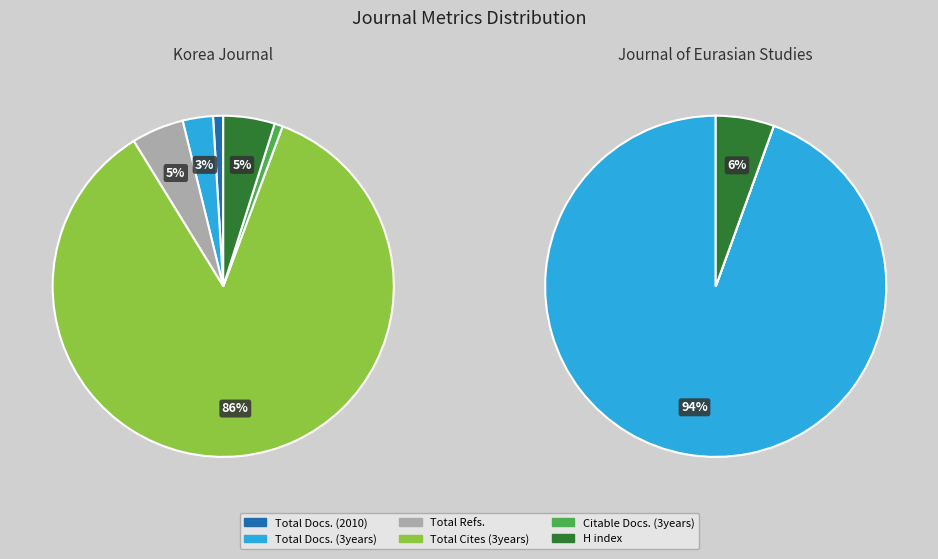

What portion of the pie excludes Total Docs. (2010)?

99.0%